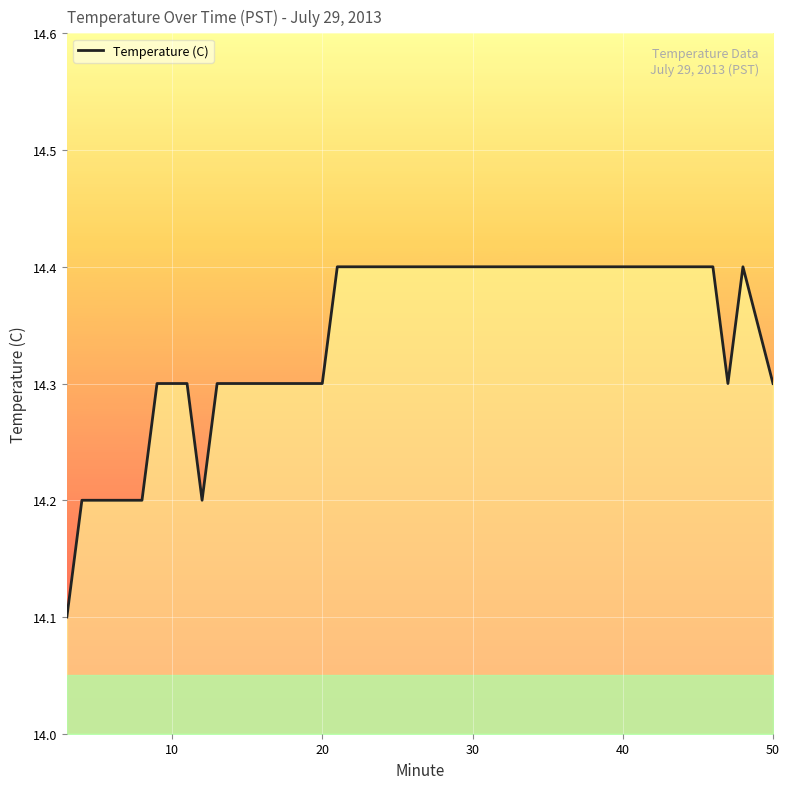

What is the difference between the maximum and minimum values?

0.3